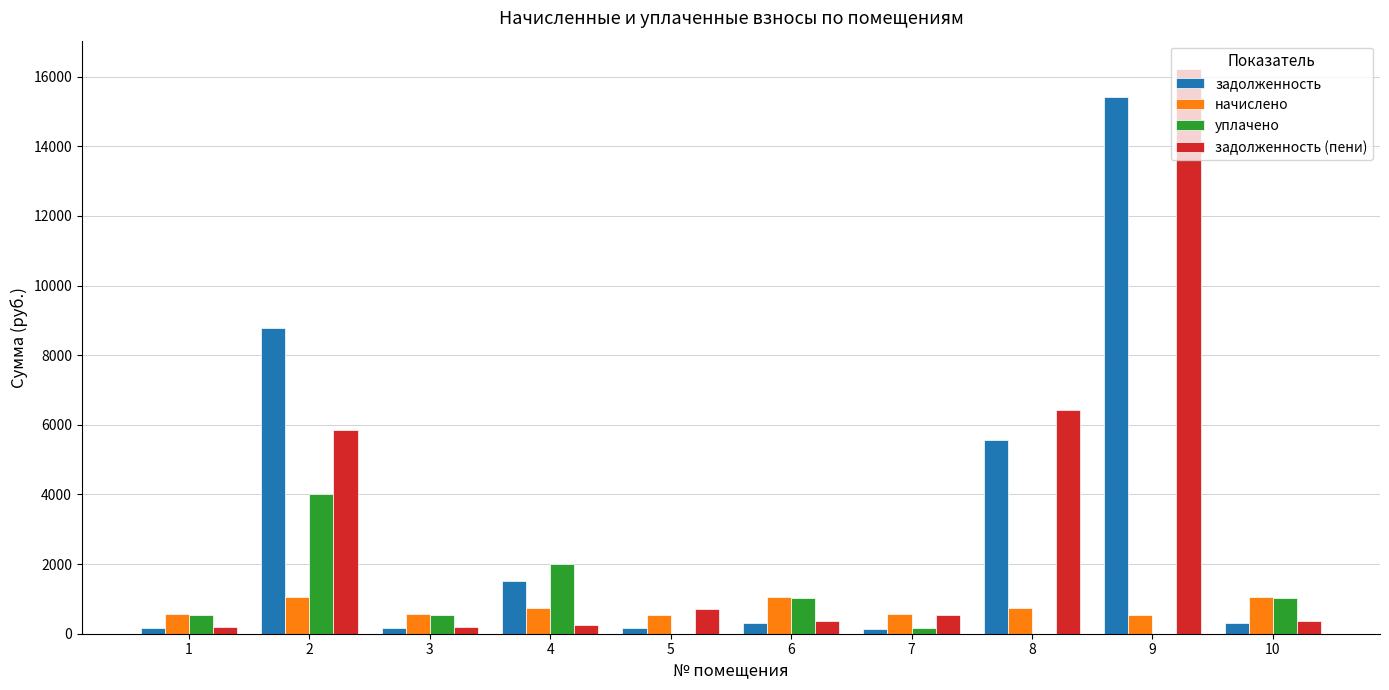

What is the greatest value displayed?

16220.2